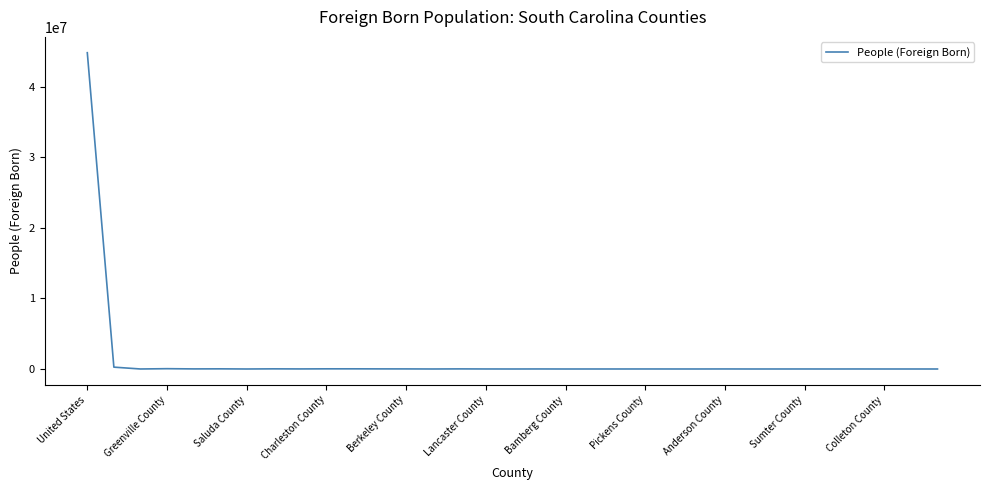

Does the chart have visible grid lines?

No